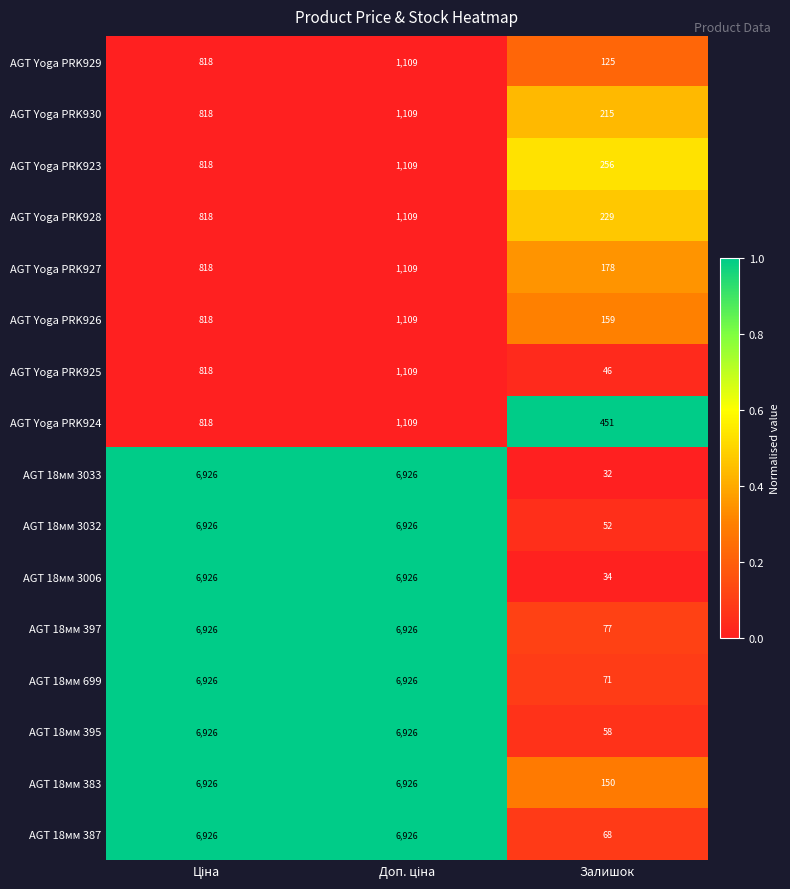

How many categories are shown in the chart?

3